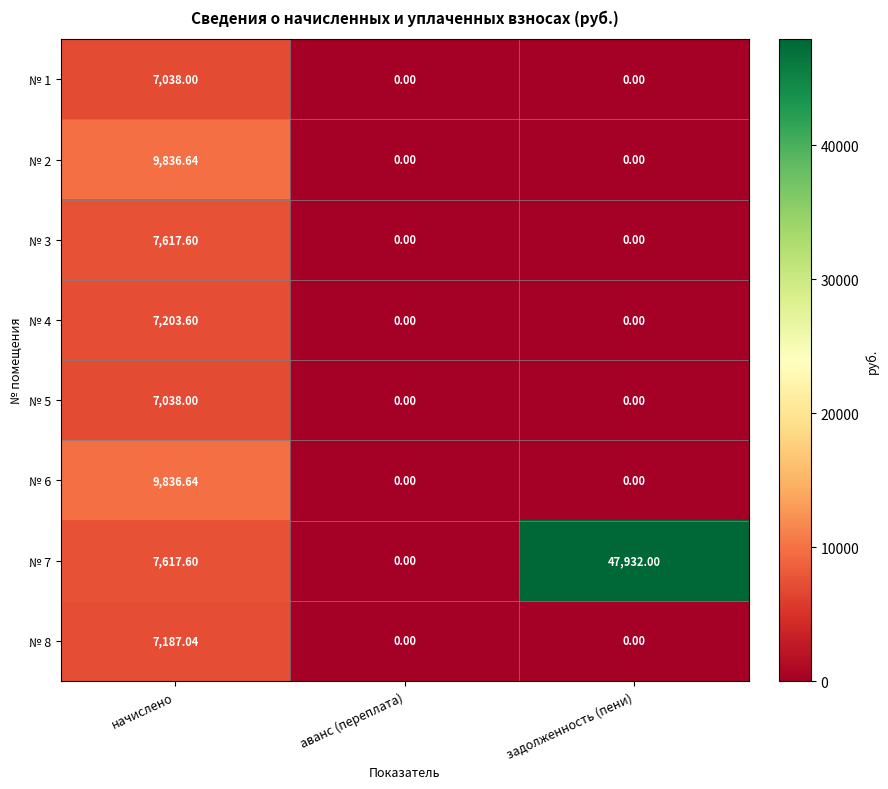

Is the value of № 5 at начислено greater than the value of № 7 at аванс (переплата)?

Yes